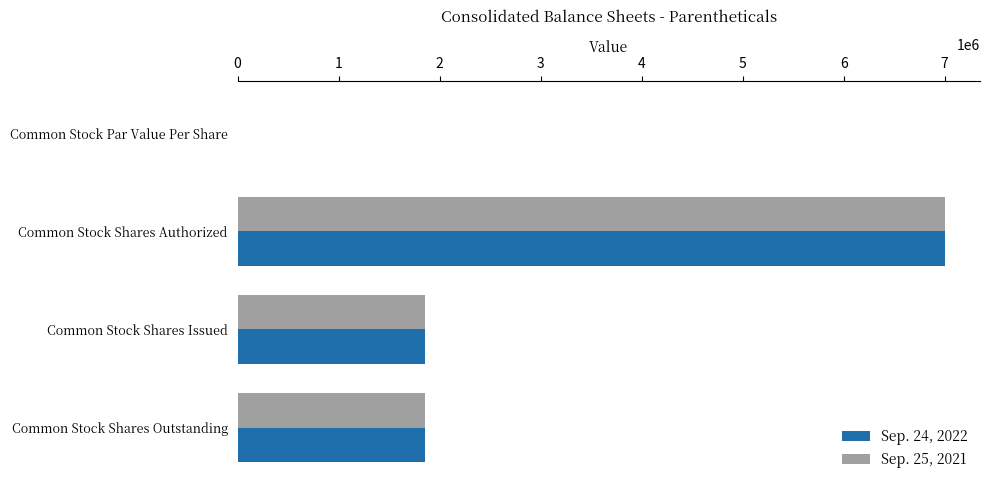

The Sep. 24, 2022 series shows 665446.2 at Common Stock Shares Issued. True or false?

False